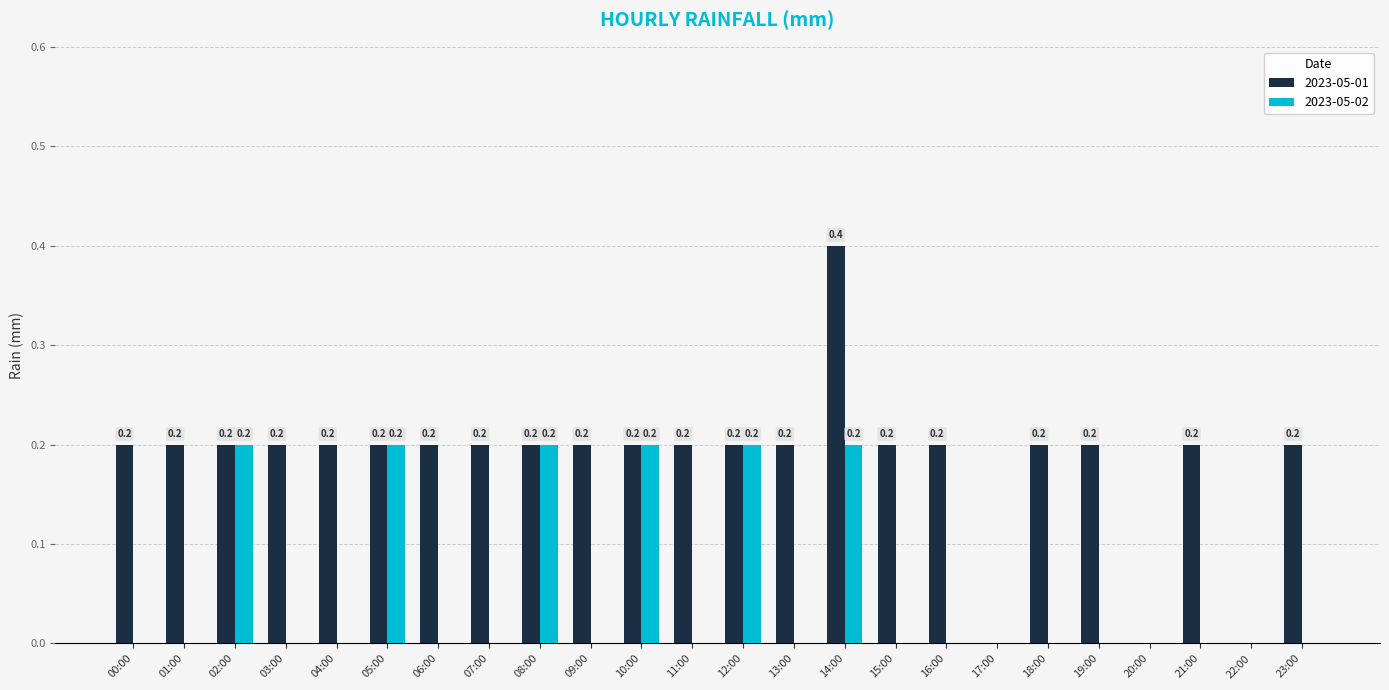

What is the sum of all 2023-05-02 values?

1.2